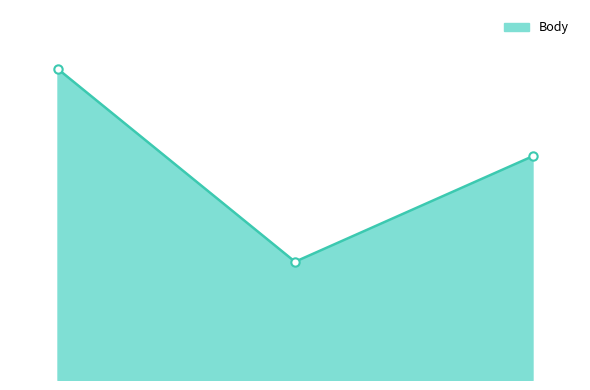

Is this an area chart (filled region under the line)?

Yes